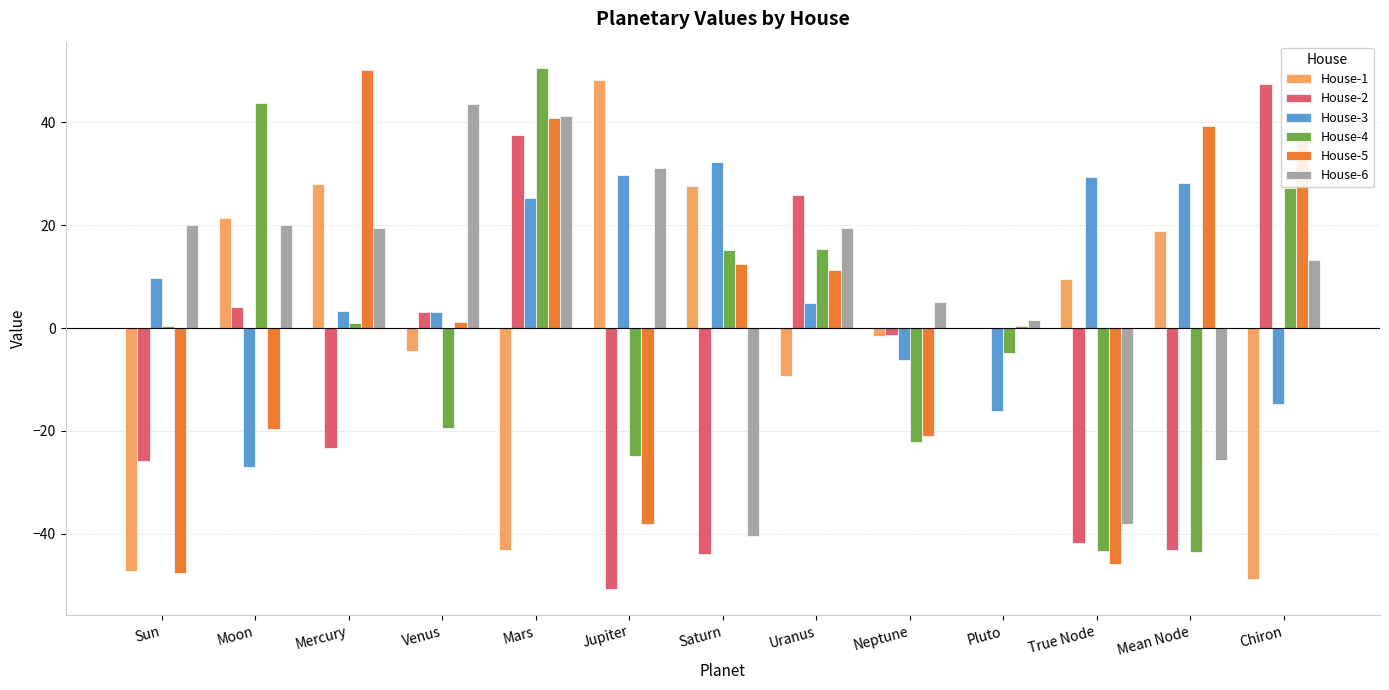

Between Saturn and Chiron, which series saw the biggest shift?

House-2